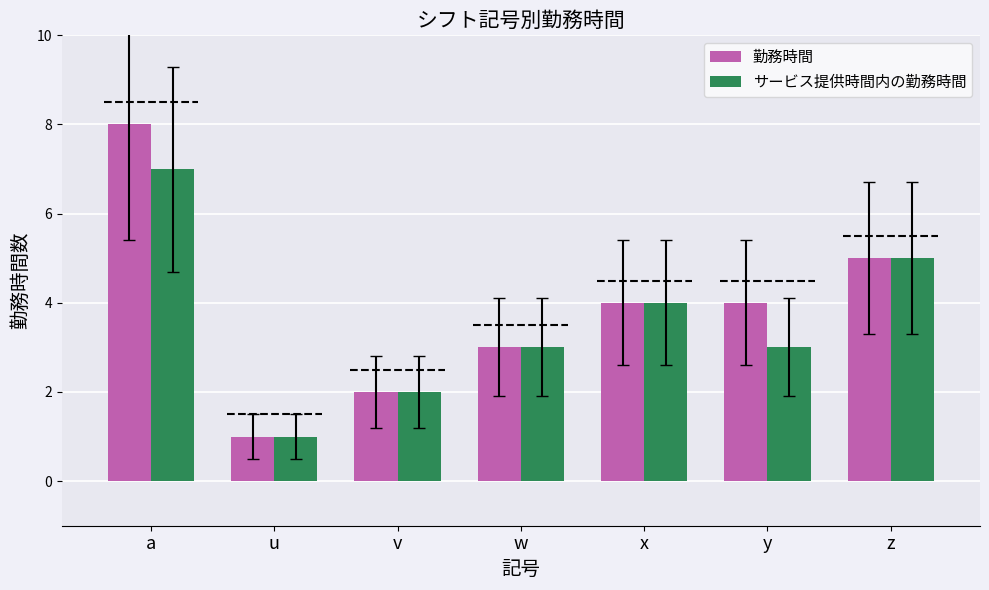

How many groups of bars are there?

7